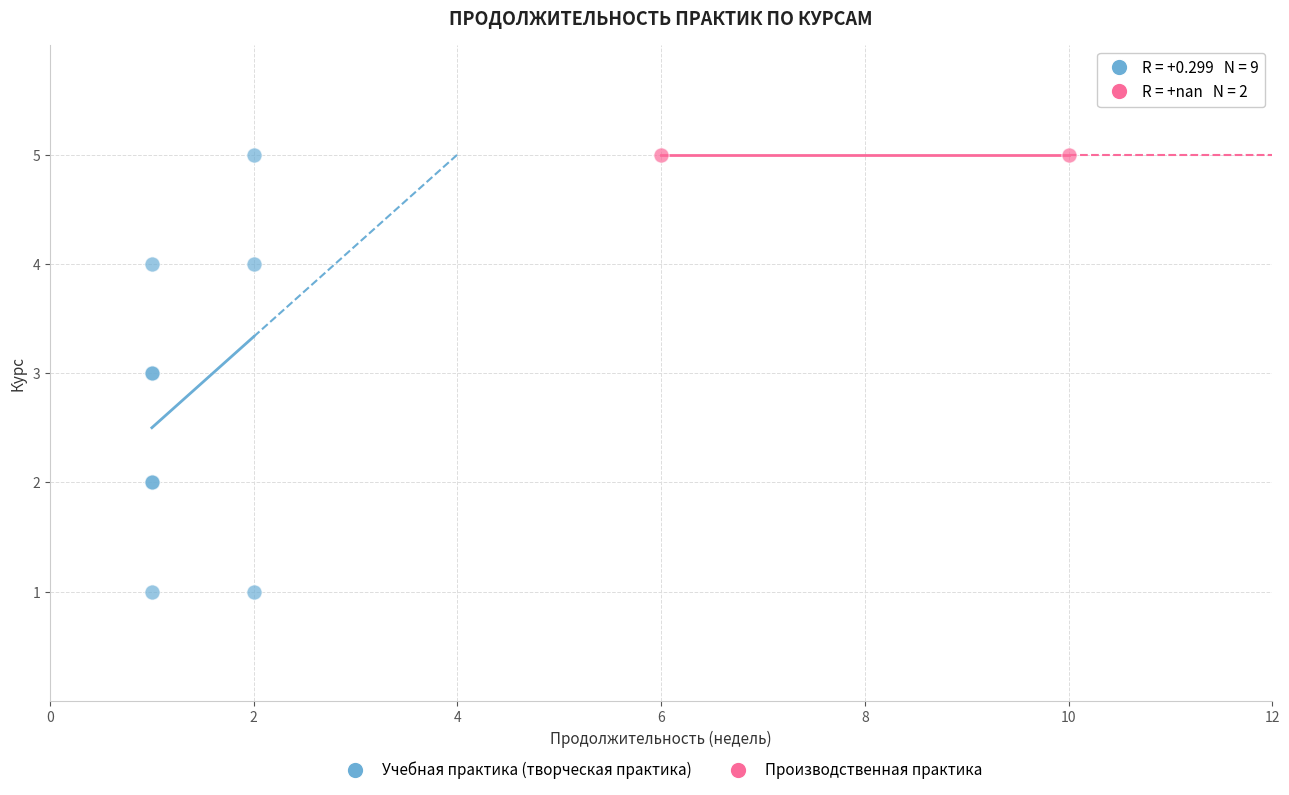

What are all the series names shown in the legend?

Учебная практика (творческая практика), Производственная практика